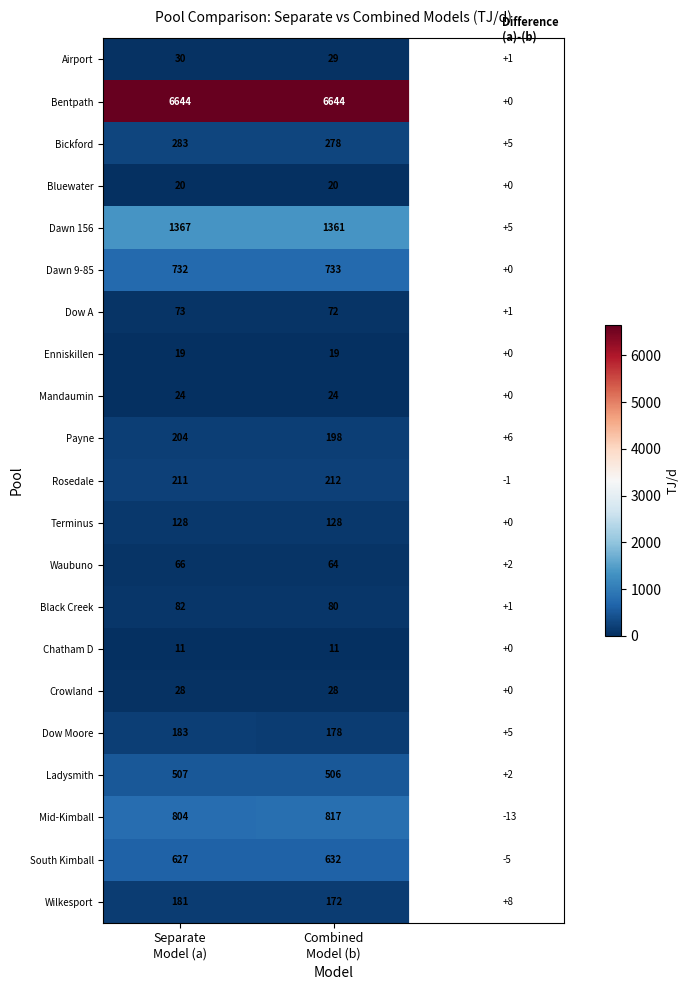

What is the difference between the maximum and minimum values in the Dow Moore series?

5